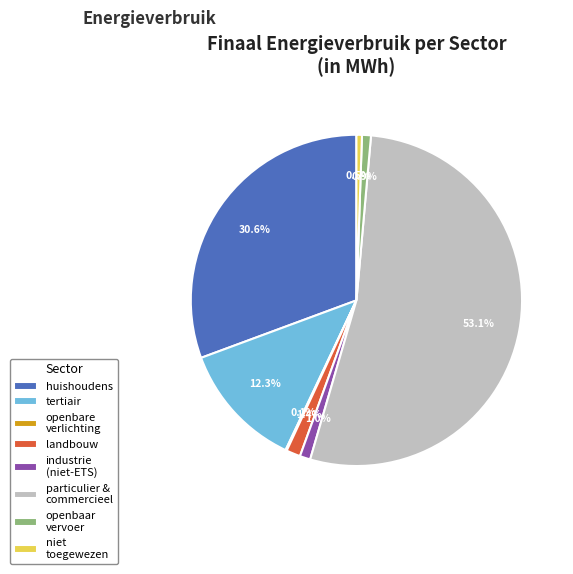

Which has a higher value, tertiair or niet toegewezen?

tertiair